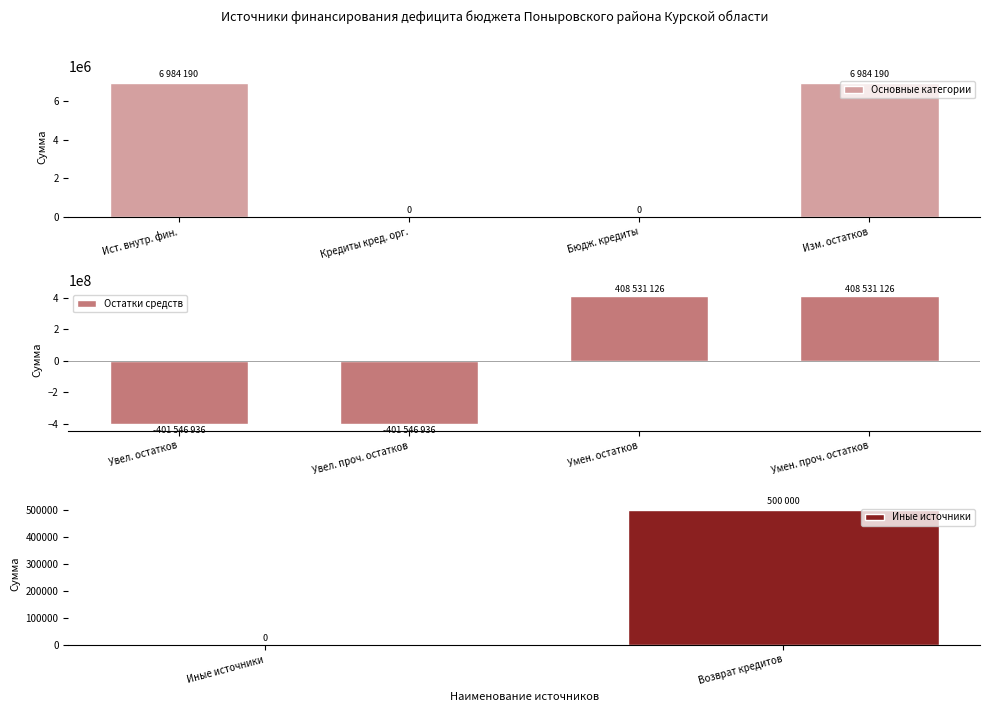

Does the chart contain stacked bars?

No